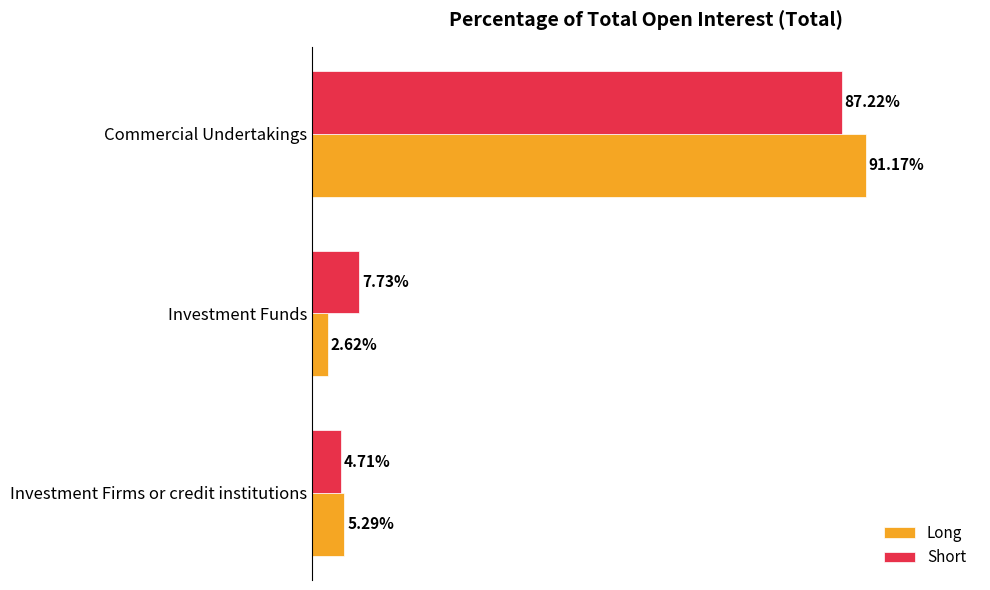

Rank the series at Commercial Undertakings from highest to lowest value.

Long, Short